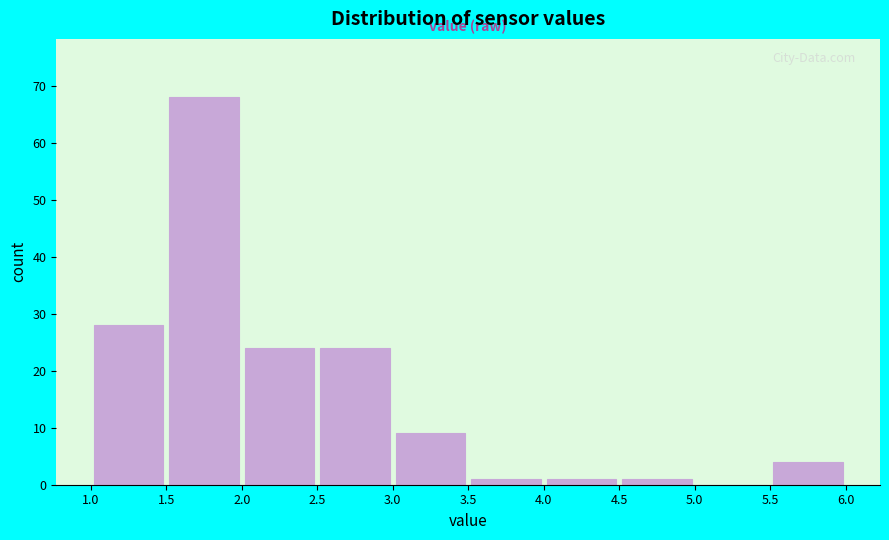

Reading left to right, list every bar in this chart as the range it spans on the x-axis followed by its height. The values are not printed on the chart, so give them approximately, as read against the axis.

1.0 to 1.5: 28
1.5 to 2.0: 68
2.0 to 2.5: 24
2.5 to 3.0: 24
3.0 to 3.5: 9
3.5 to 4.0: 1
4.0 to 4.5: 1
4.5 to 5.0: 1
5.0 to 5.5: 0
5.5 to 6.0: 4